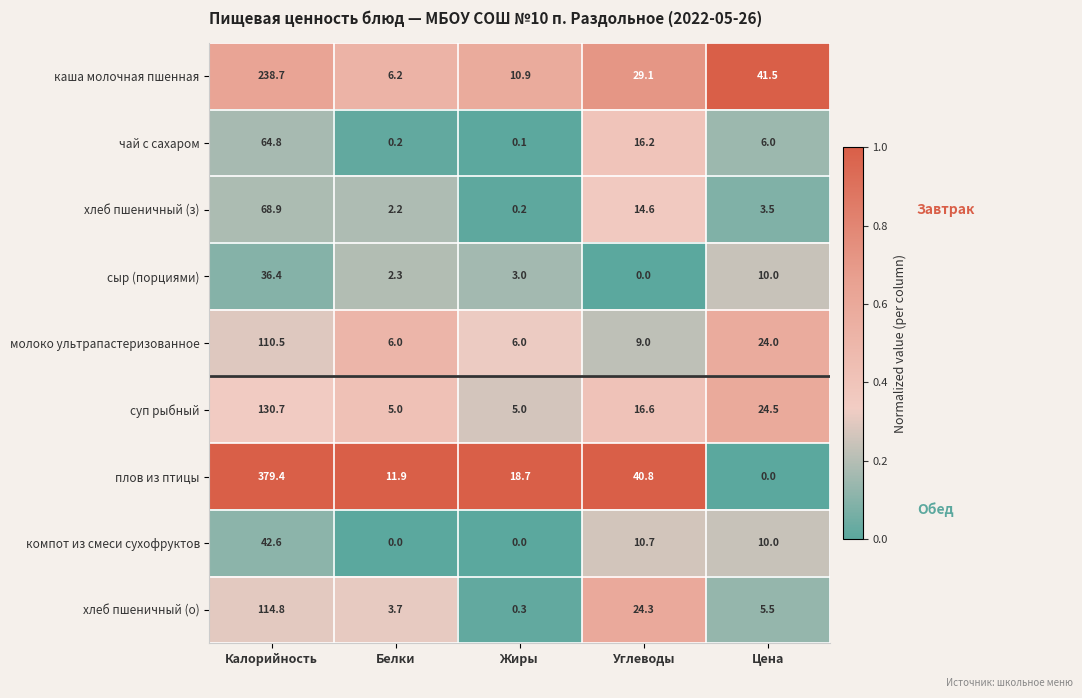

At which label does суп рыбный first exceed 16?

Калорийность